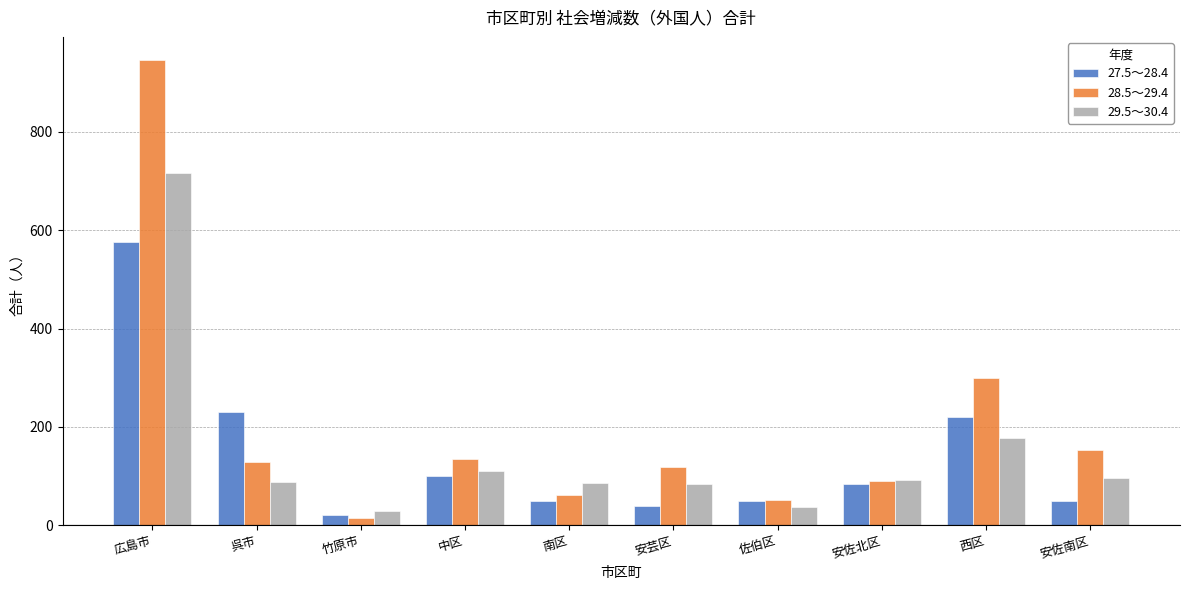

What is the value of the 28.5～29.4 bar at the 3rd from the left?

15